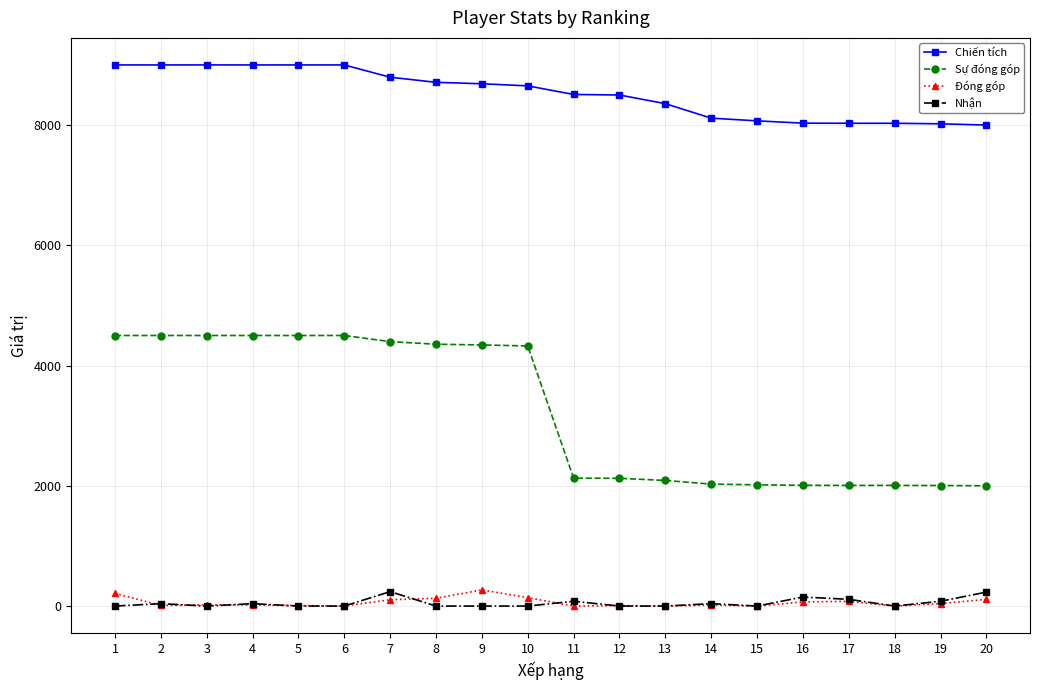

How many categories are shown in the chart?

20